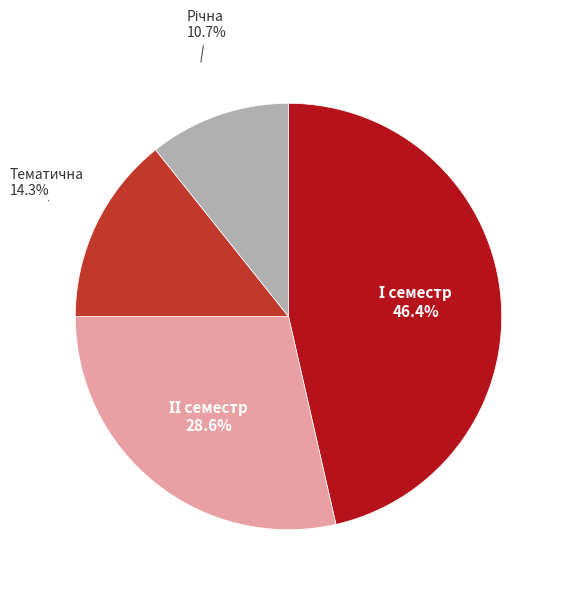

To the nearest percent, what is the average slice percentage?

25%